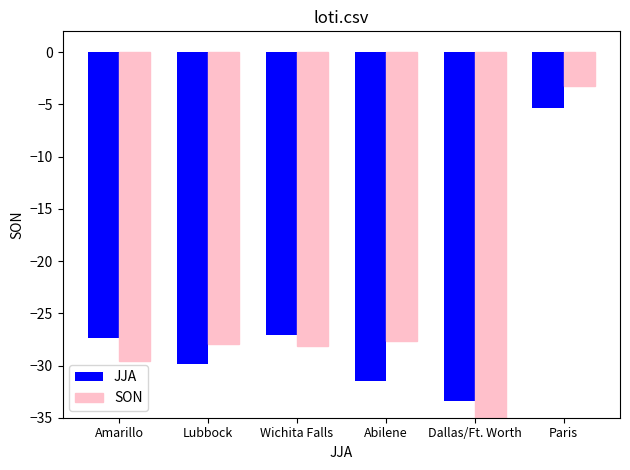

How many bars are there in each group?

2